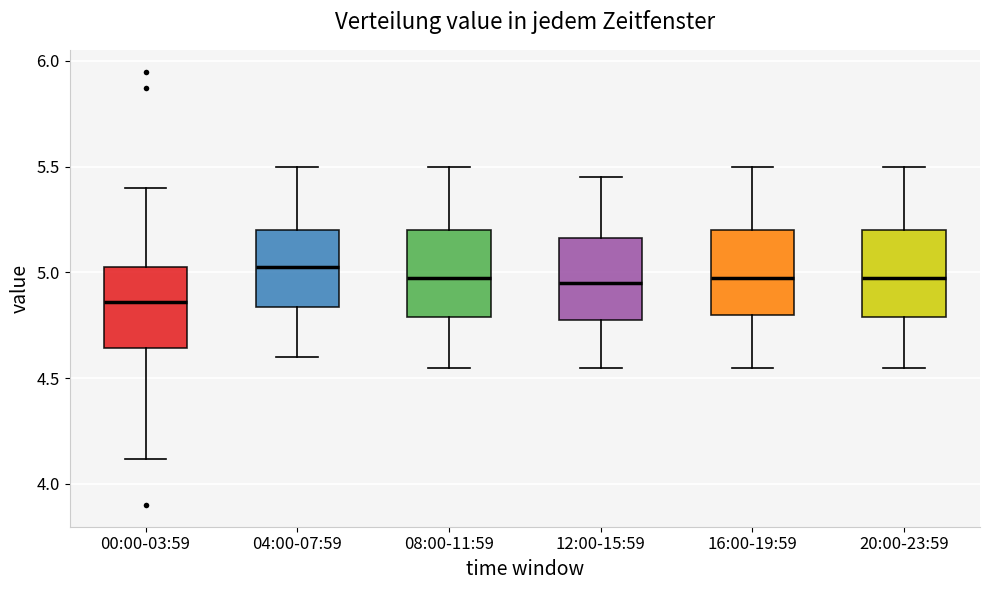

Which box has the highest median line?

04:00-07:59